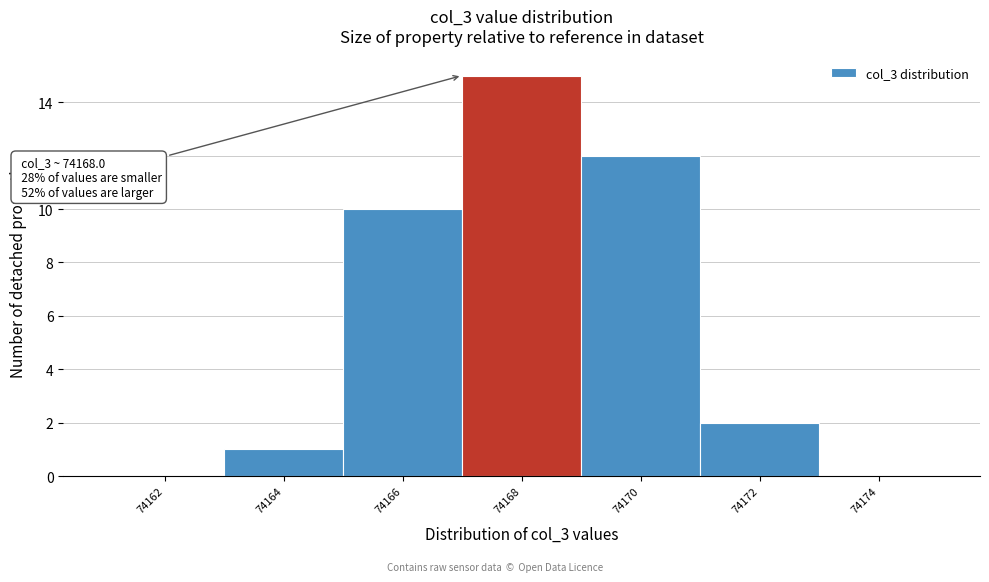

Reading left to right, what are all the values shown in this chart?

74162=0	74164=1	74166=10	74168=15	74170=12	74172=2	74174=0